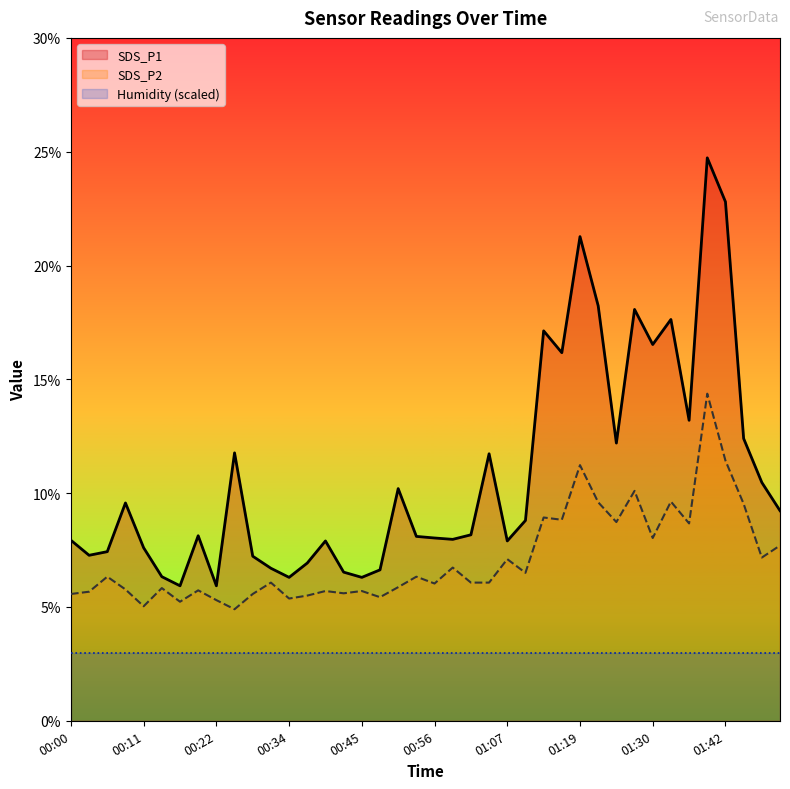

What is the value of the SDS_P2 point at the 31st from the left?

8.7